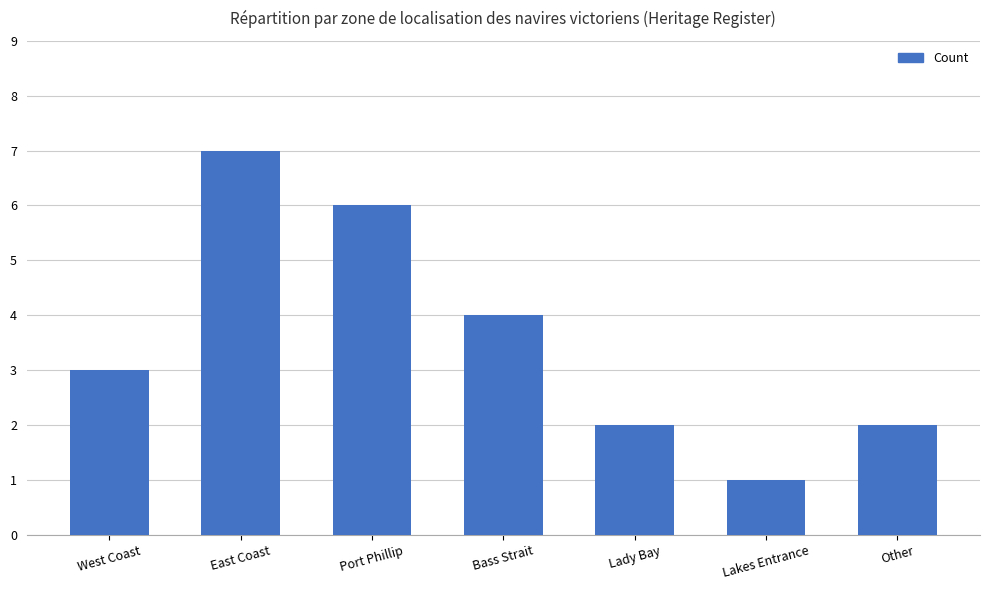

What is the sum of all values?

25